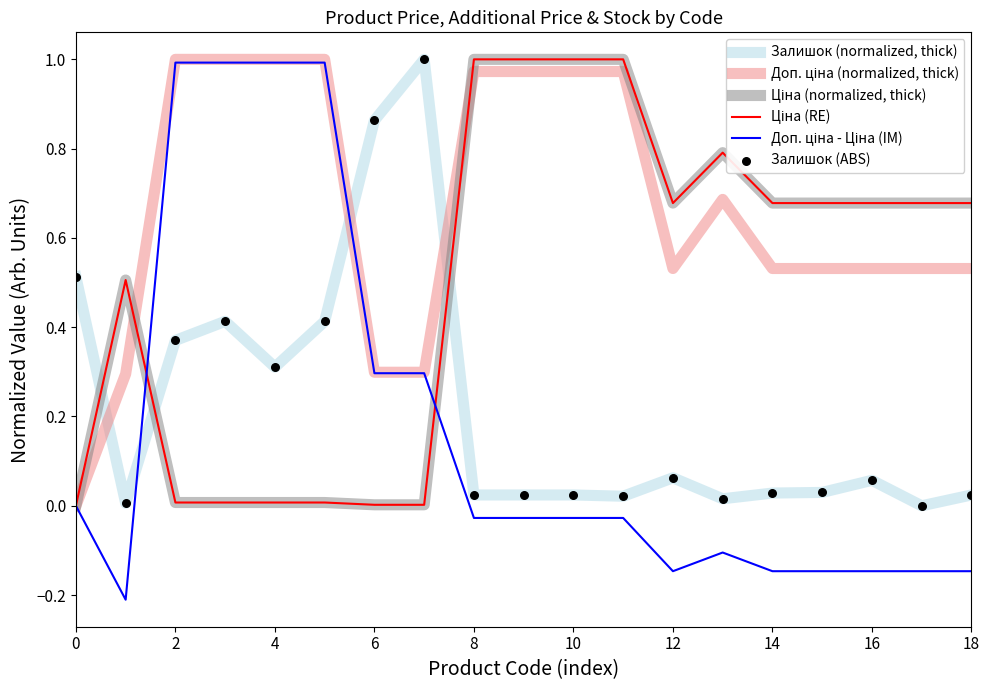

At how many categories does at least one series exceed 0?

19